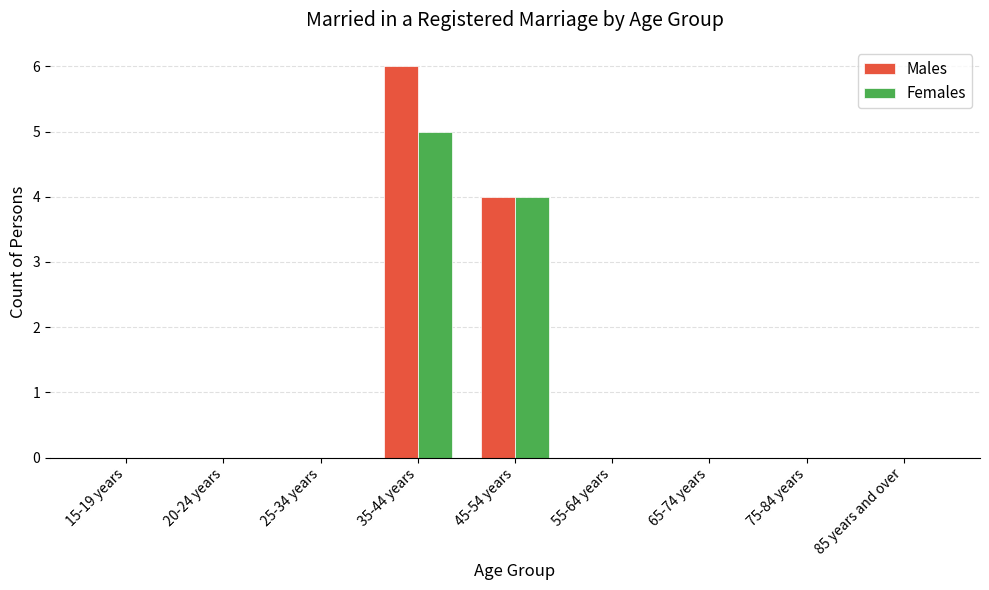

Is it true that Males equals 0 at 75-84 years?

True